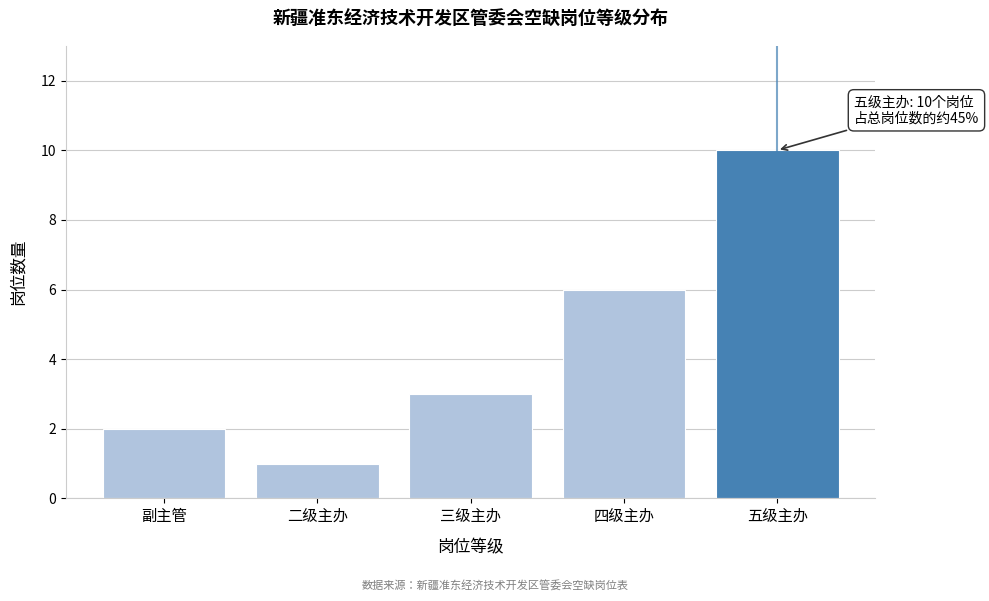

Reading right to left, transcribe all the data shown in this chart.

五级主办=10	四级主办=6	三级主办=3	二级主办=1	副主管=2